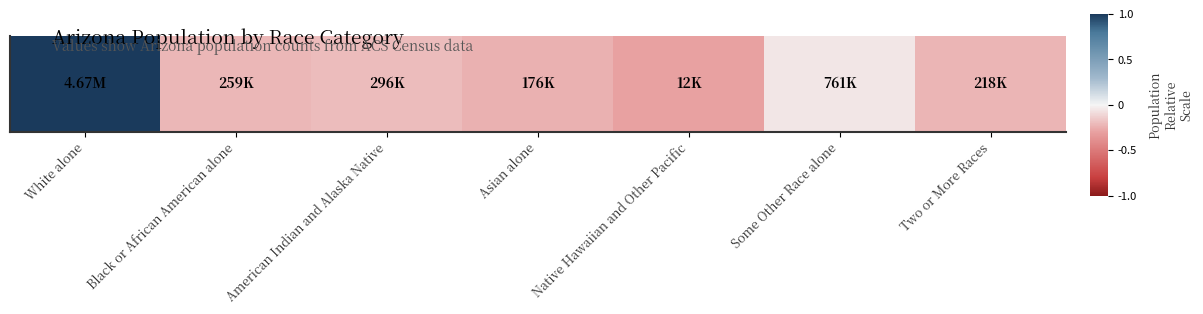

At which label is the value closest to 0?

Some Other Race alone